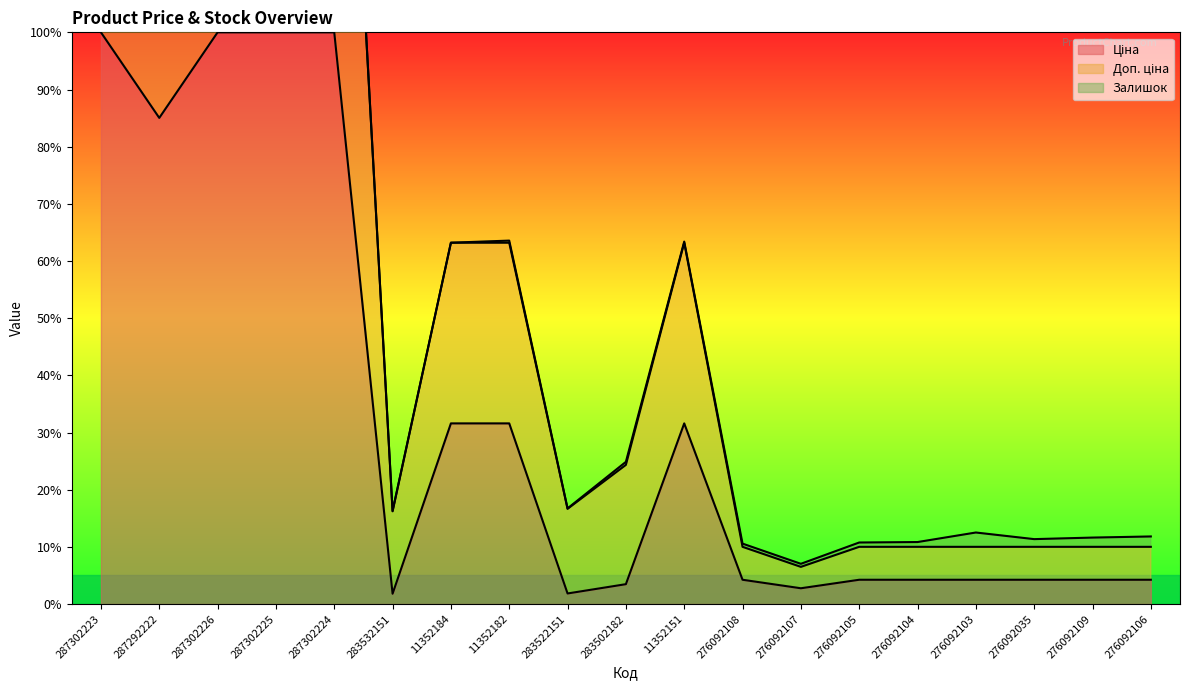

At which label is Ціна closest to 50?

11352184